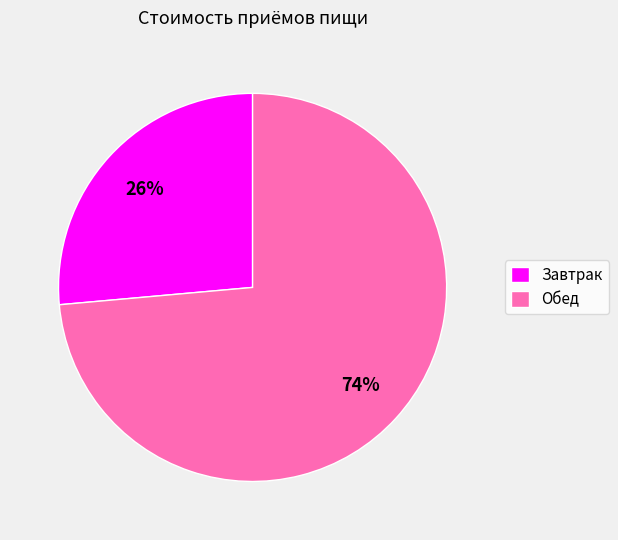

True or false: Завтрак accounts for 26% of the total.

True